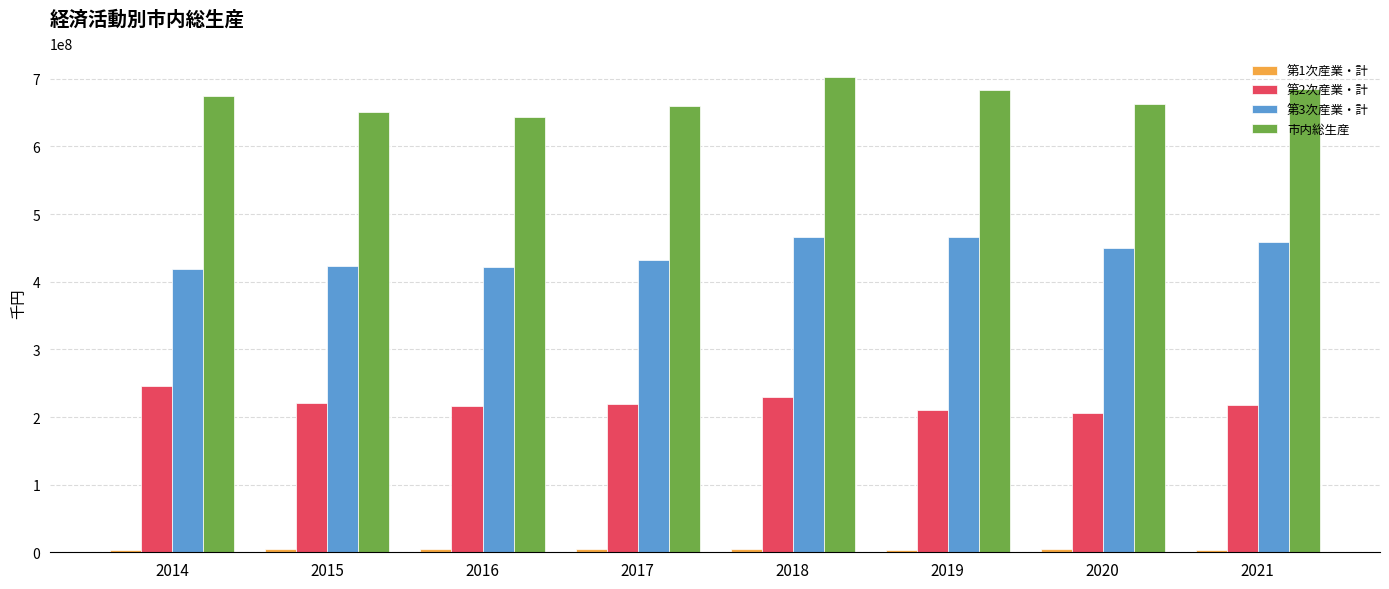

Is the value of 第2次産業・計 at 2018 greater than the value of 第3次産業・計 at 2015?

No